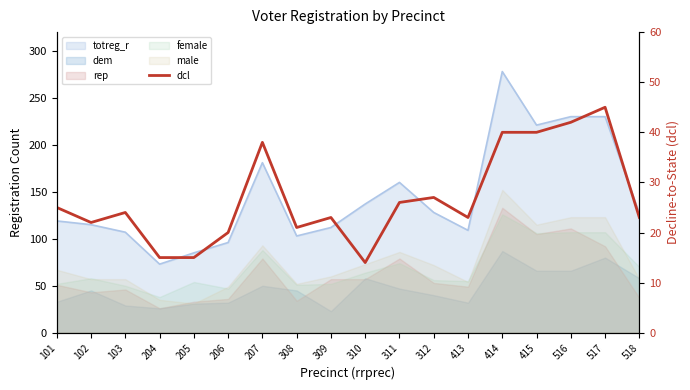

Which label corresponds to the smallest value in the chart?

310